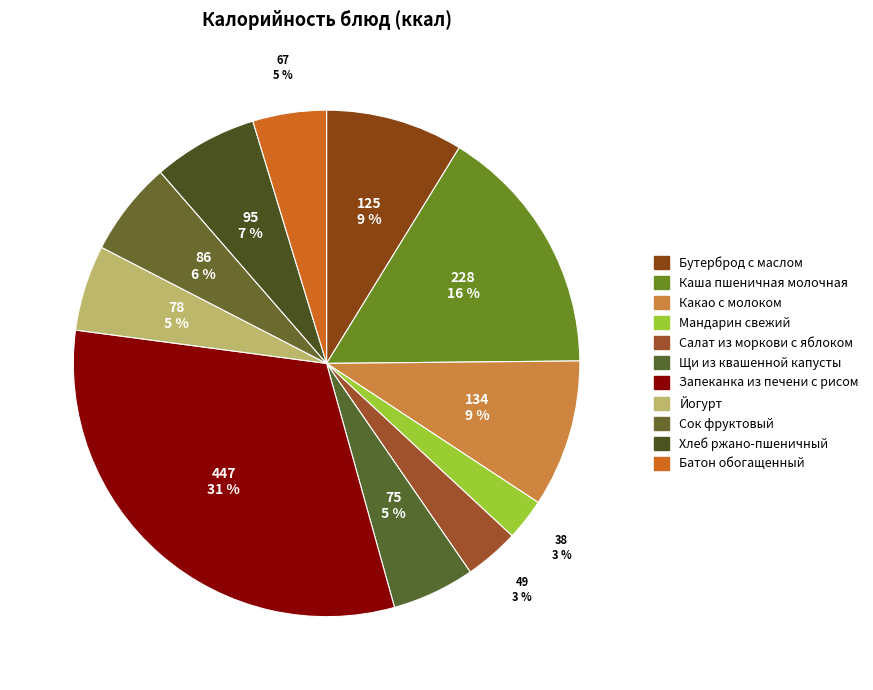

The Какао с молоком slice represents 9% of the pie. True or false?

True